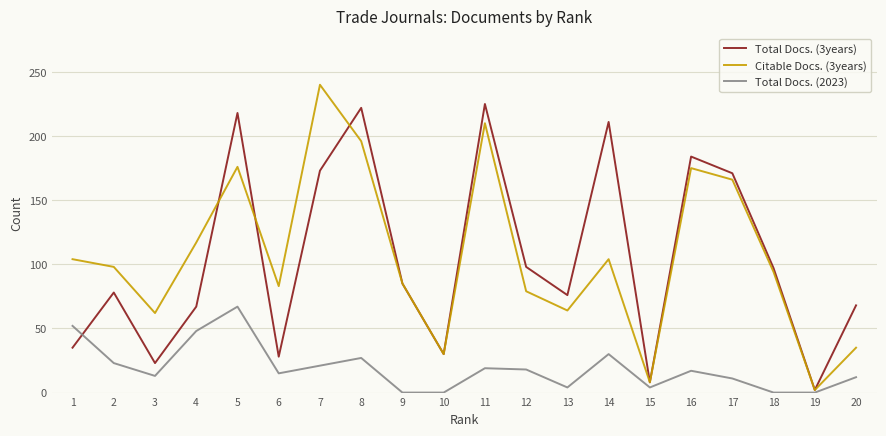

True or false: Citable Docs. (3years) has a value of 210 at 11.

True